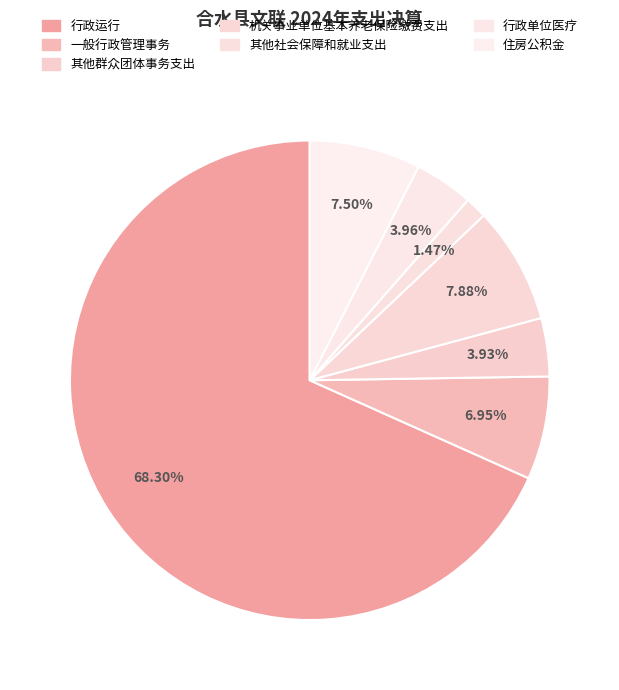

To the nearest percent, what is the average slice percentage?

14%